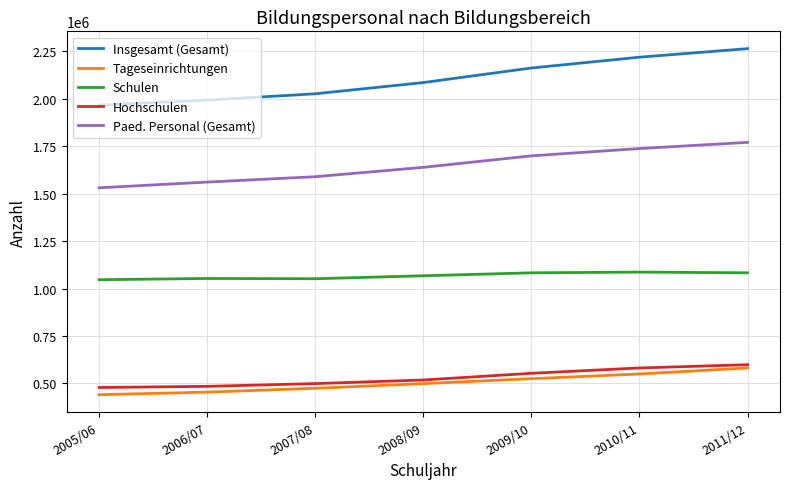

True or false: Schulen and Paed. Personal (Gesamt) intersect in this chart.

False